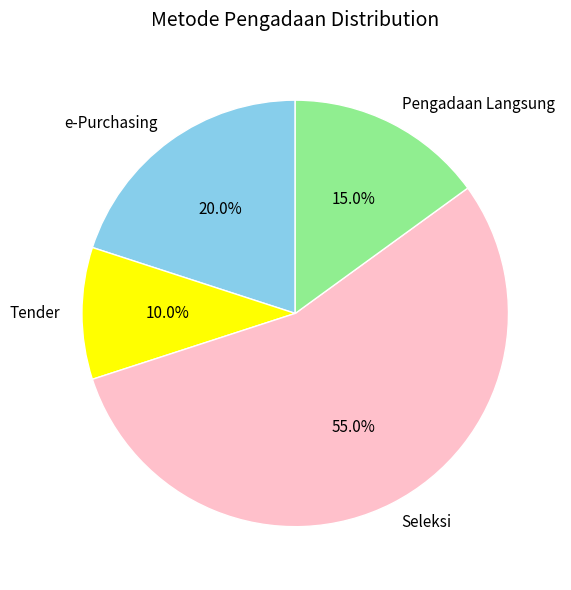

The Seleksi slice represents 33% of the pie. True or false?

False